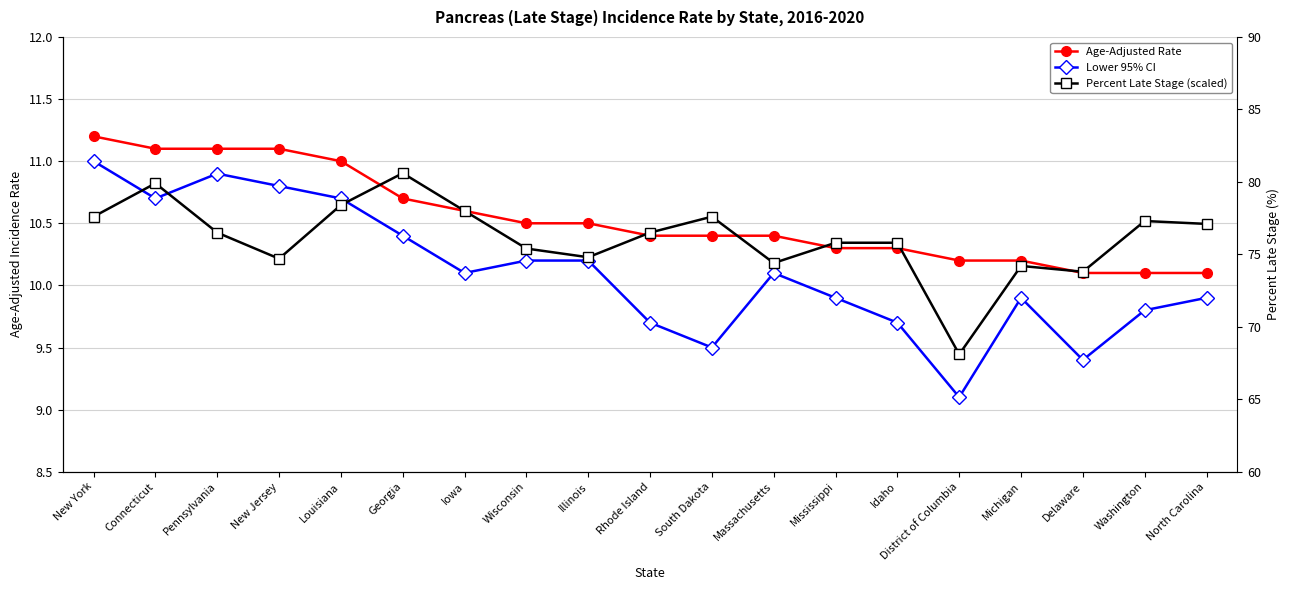

Which has a higher value, Pennsylvania or Georgia?

Pennsylvania